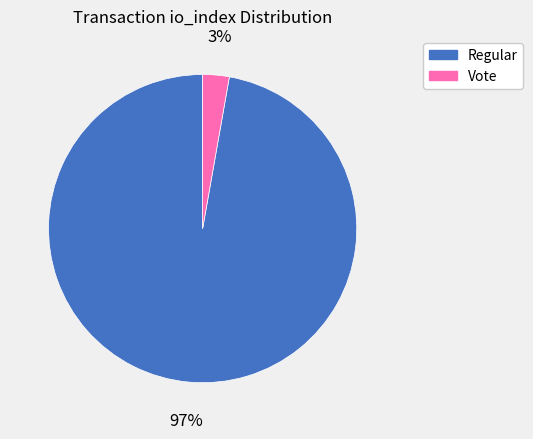

What is the majority slice?

Regular